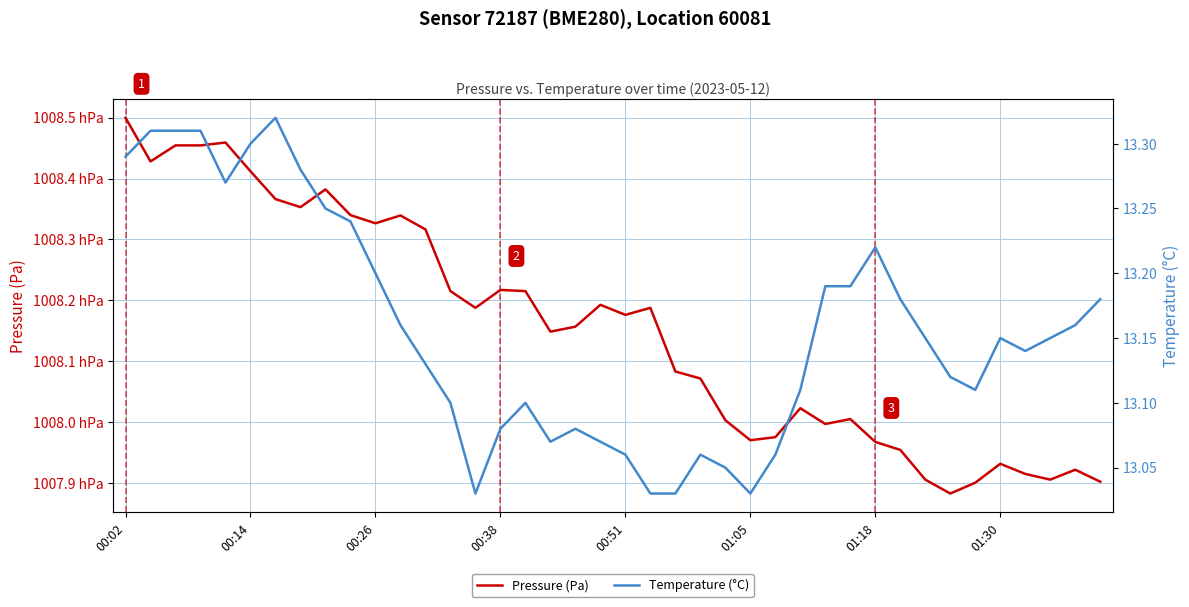

Between 00:14 and 9, which series saw the biggest shift?

Pressure (Pa)